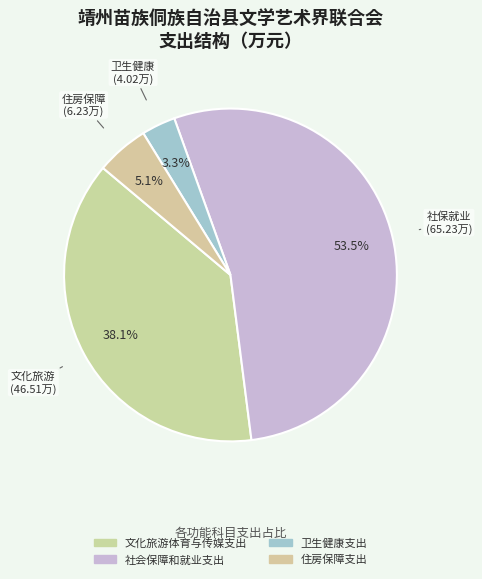

How many segments does this pie chart have?

4